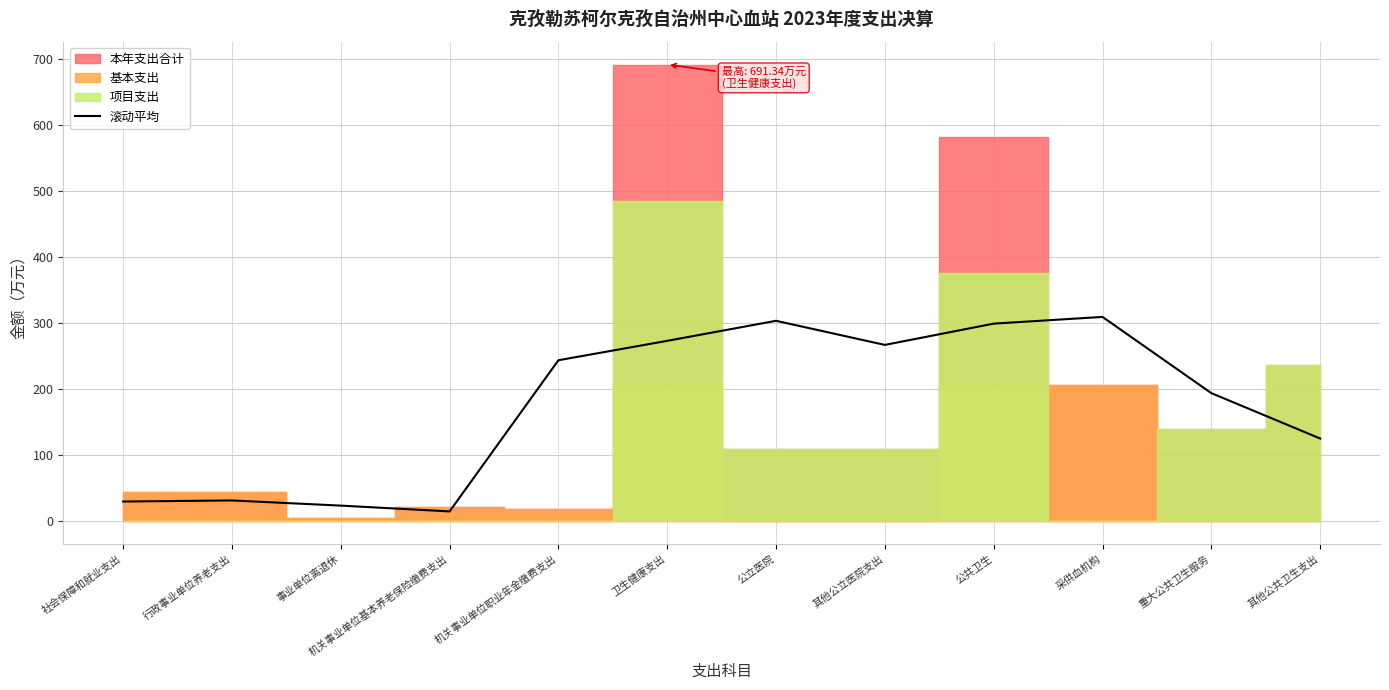

What is the sum of all values?

2114.9